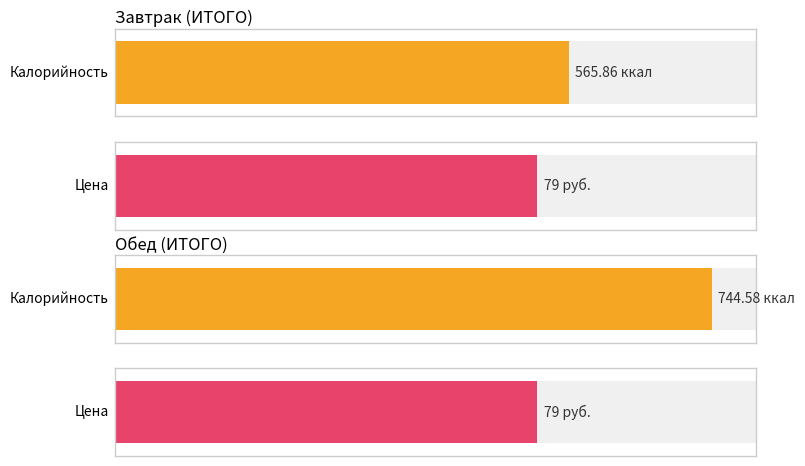

True or false: Цена has a value of 103.3 at Обед (ИТОГО).

False